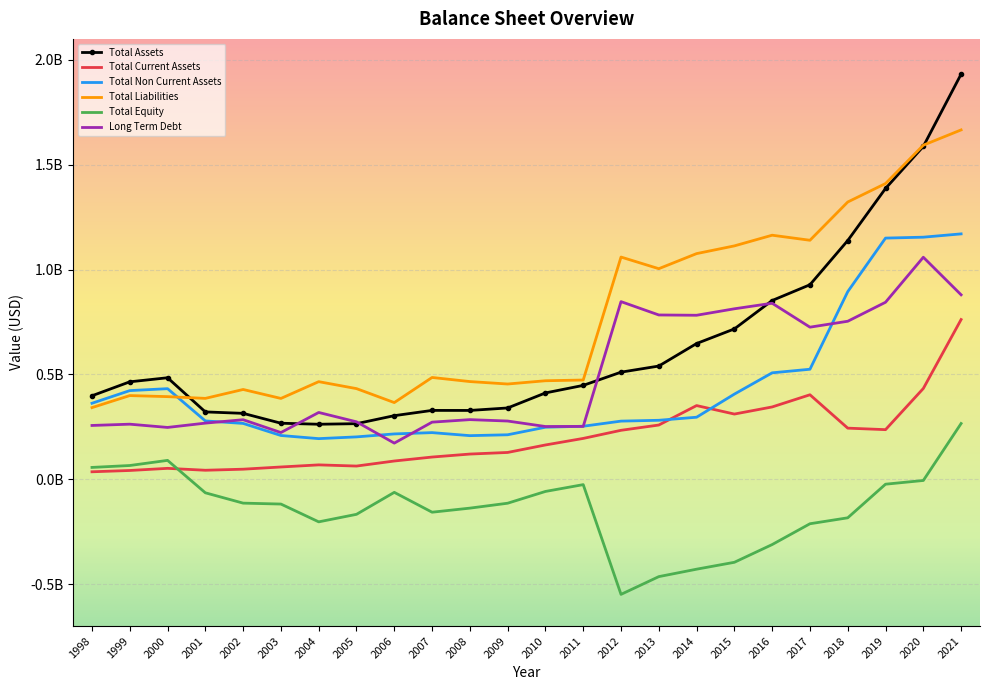

At how many categories does at least one series exceed 1169325747?

4